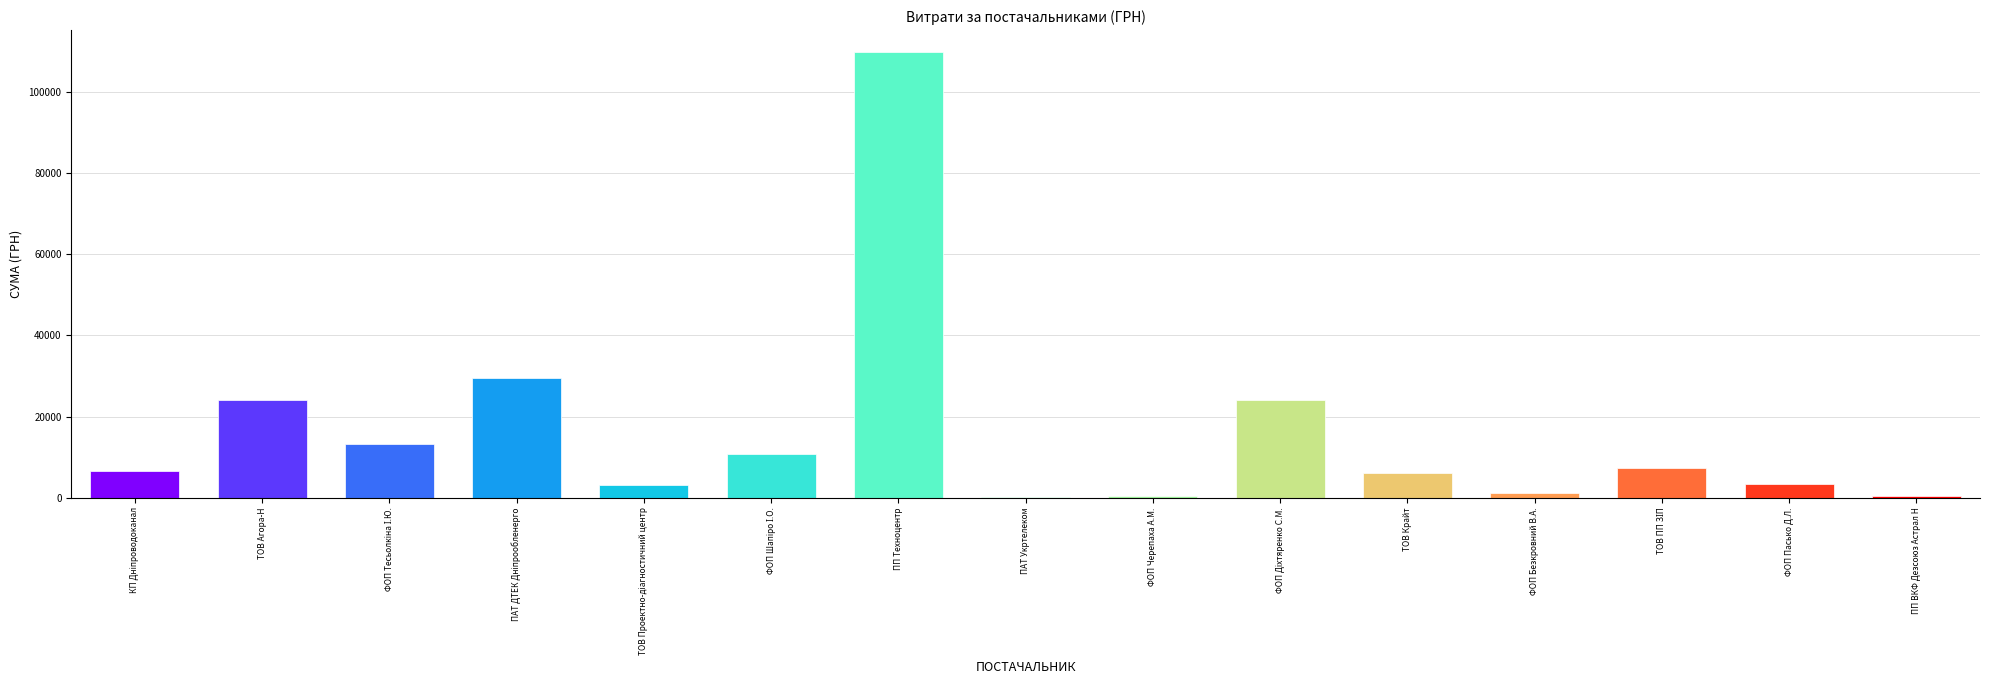

What is the maximum value shown in the chart?

109857.0